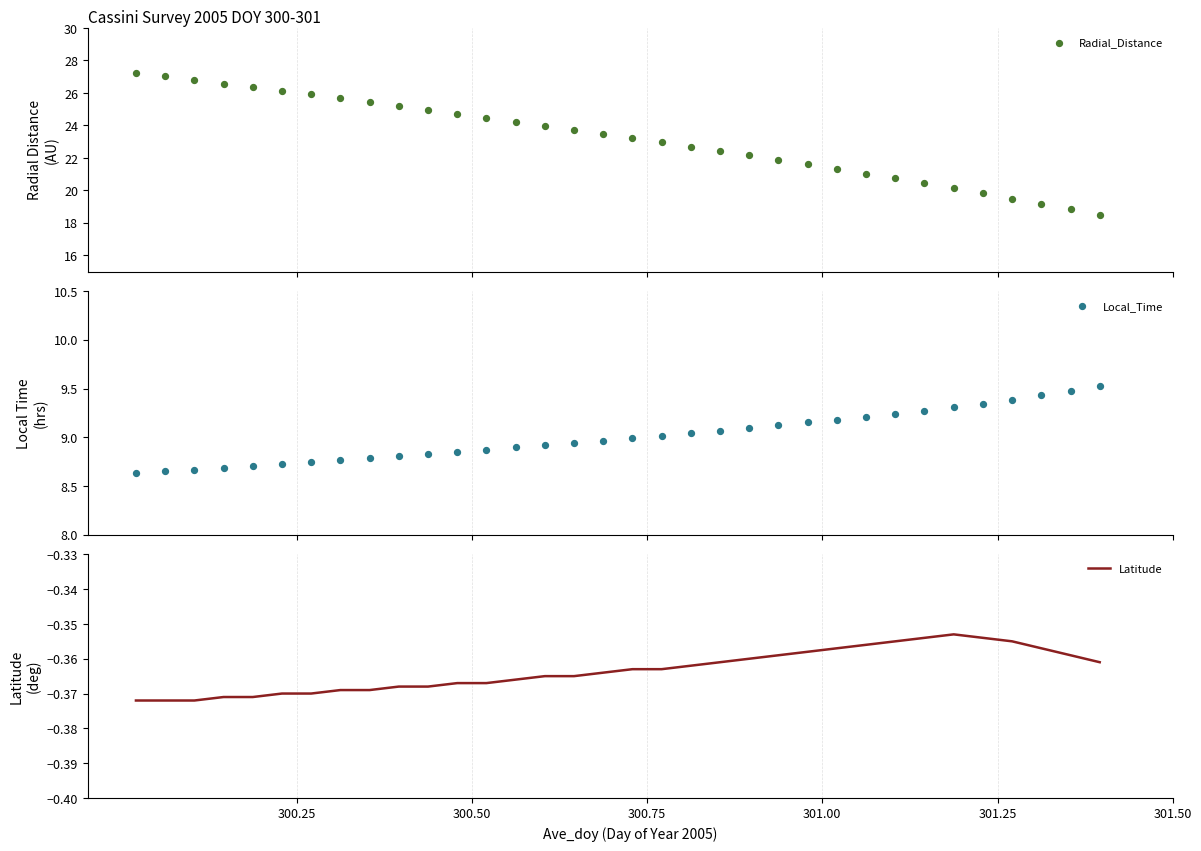

Which series contains the lowest Y value?

Latitude